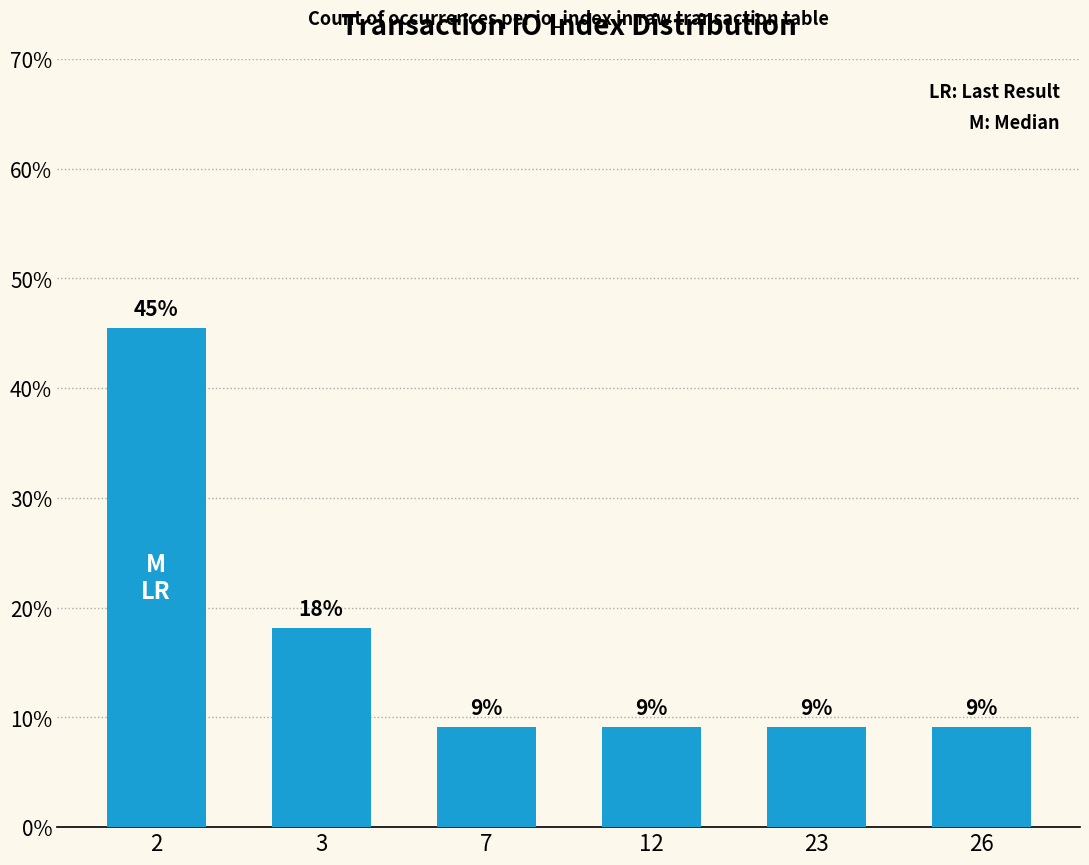

What is the smallest value displayed?

9.1